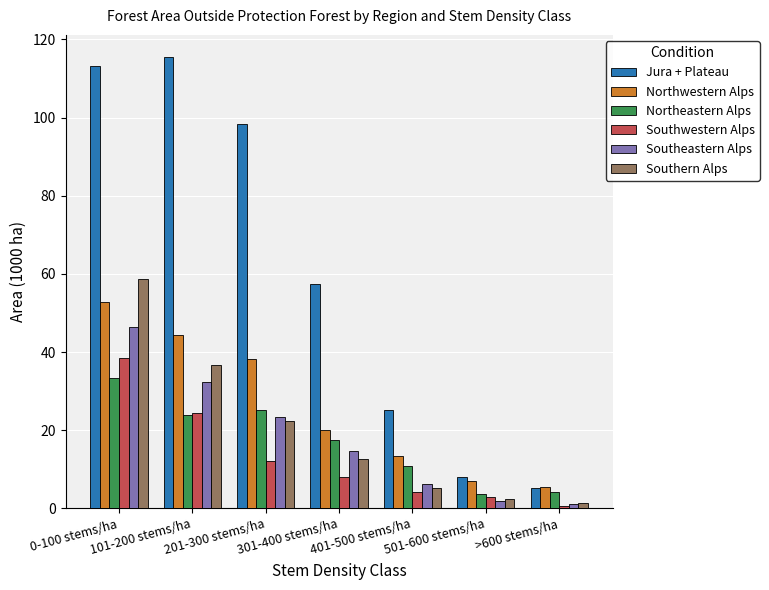

Which series has the largest range (max minus min)?

Jura + Plateau